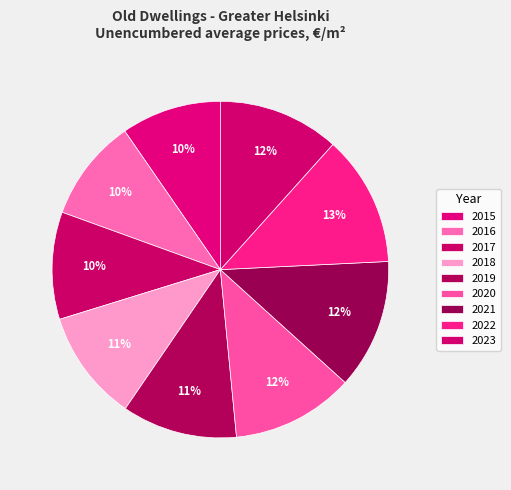

What is the smallest slice in the pie chart?

2015